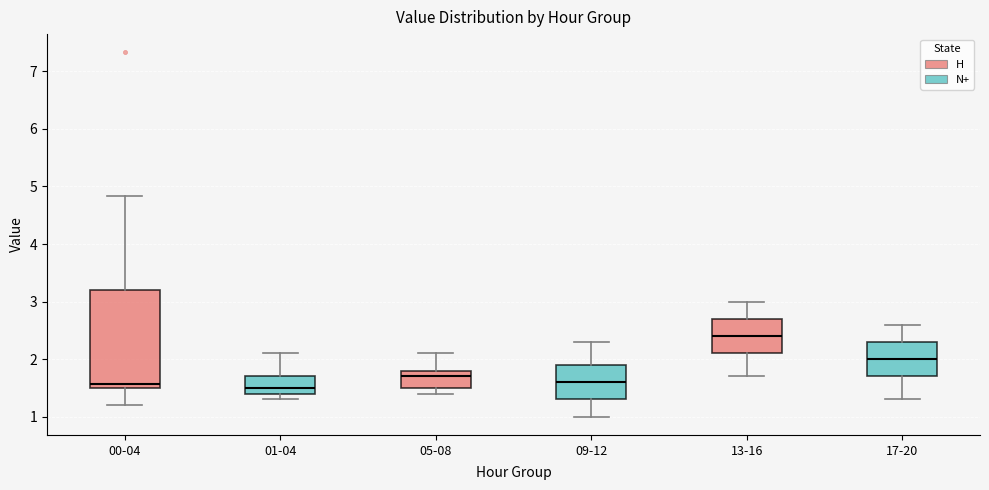

Comparing the boxes themselves (not the whiskers), which one is the tallest?

00-04